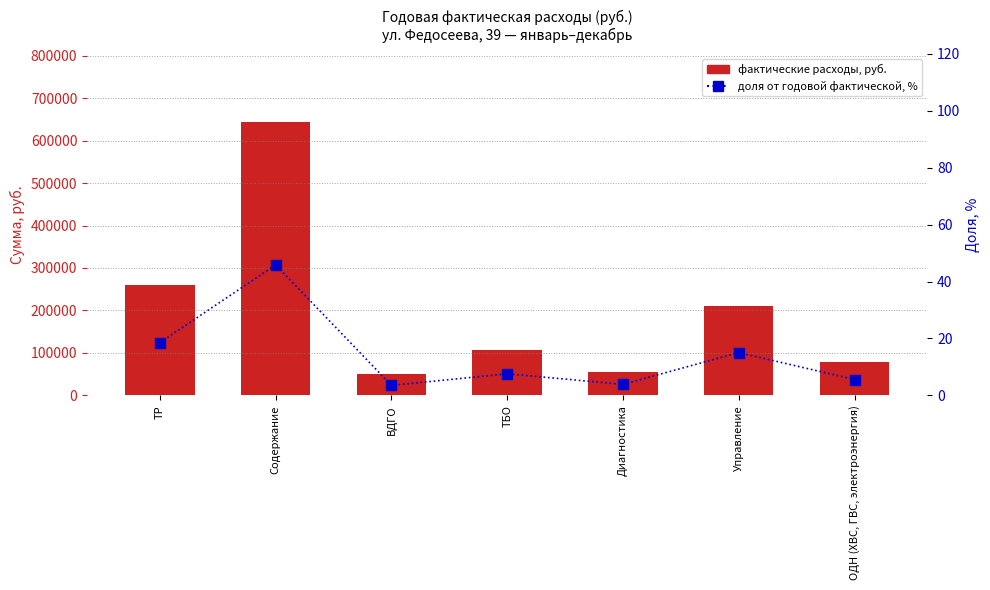

Does the chart contain stacked bars?

No